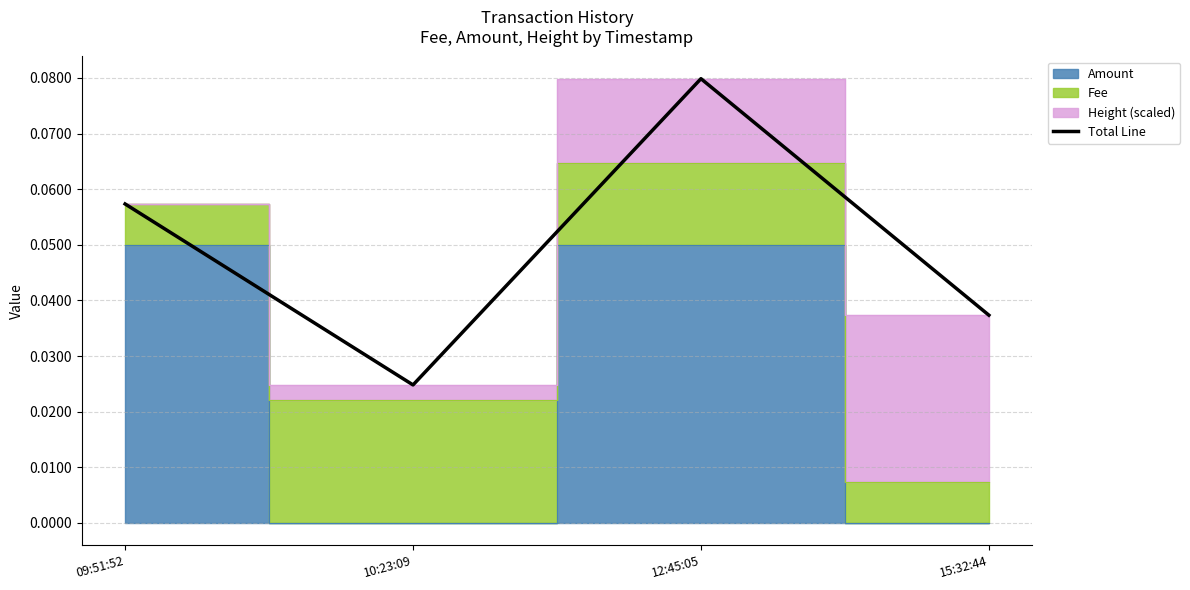

The chart shows a value of 0.1 at 12:45:05. True or false?

True